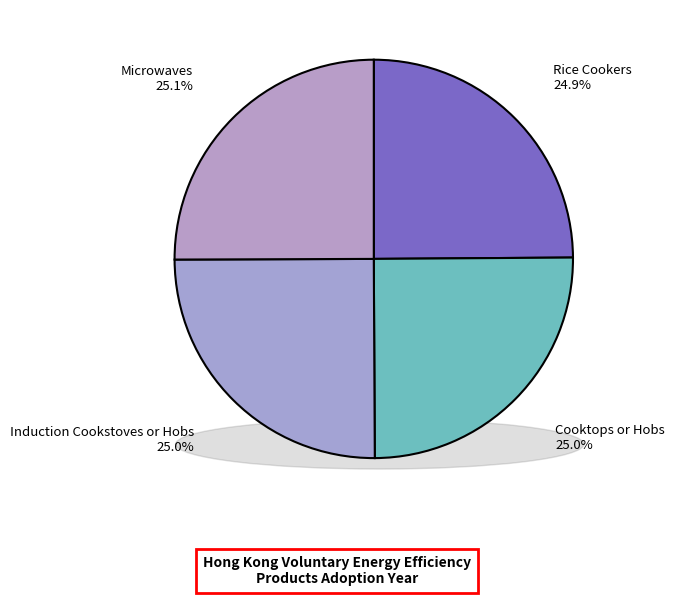

Is there a majority slice in this chart?

No